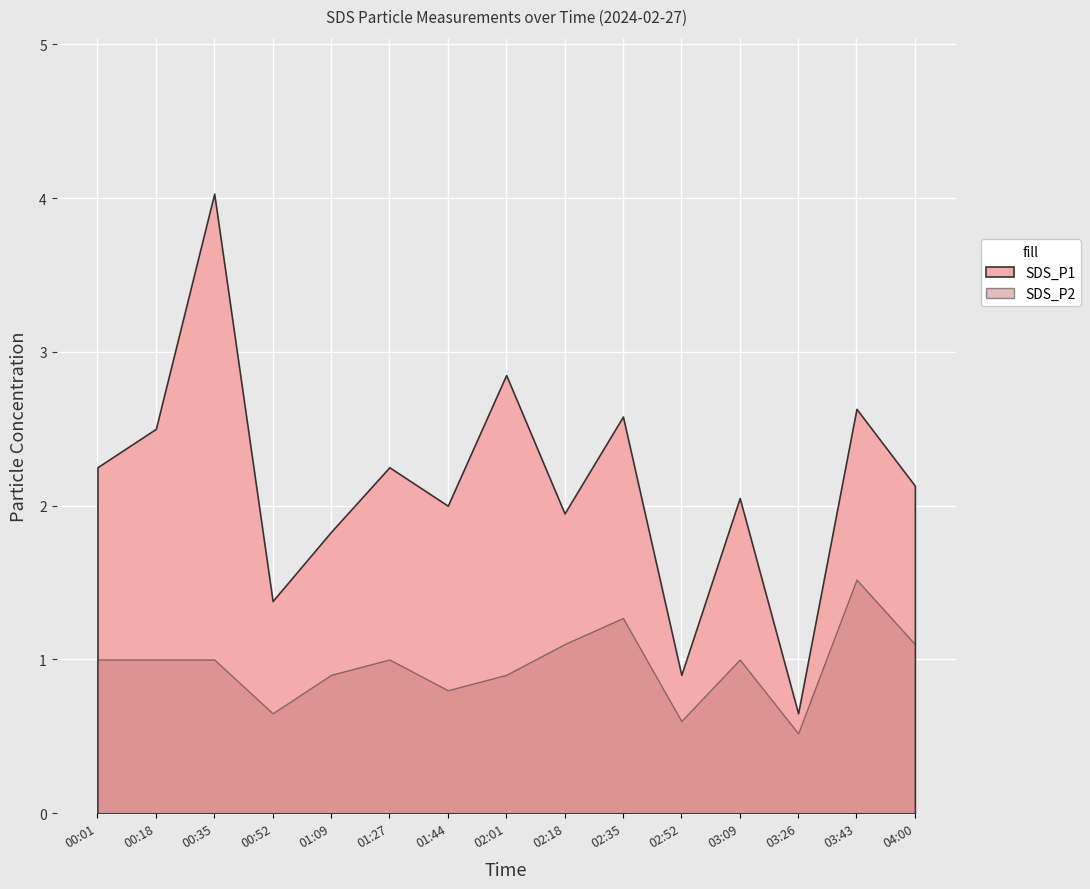

Which series has the largest range (max minus min)?

SDS_P1